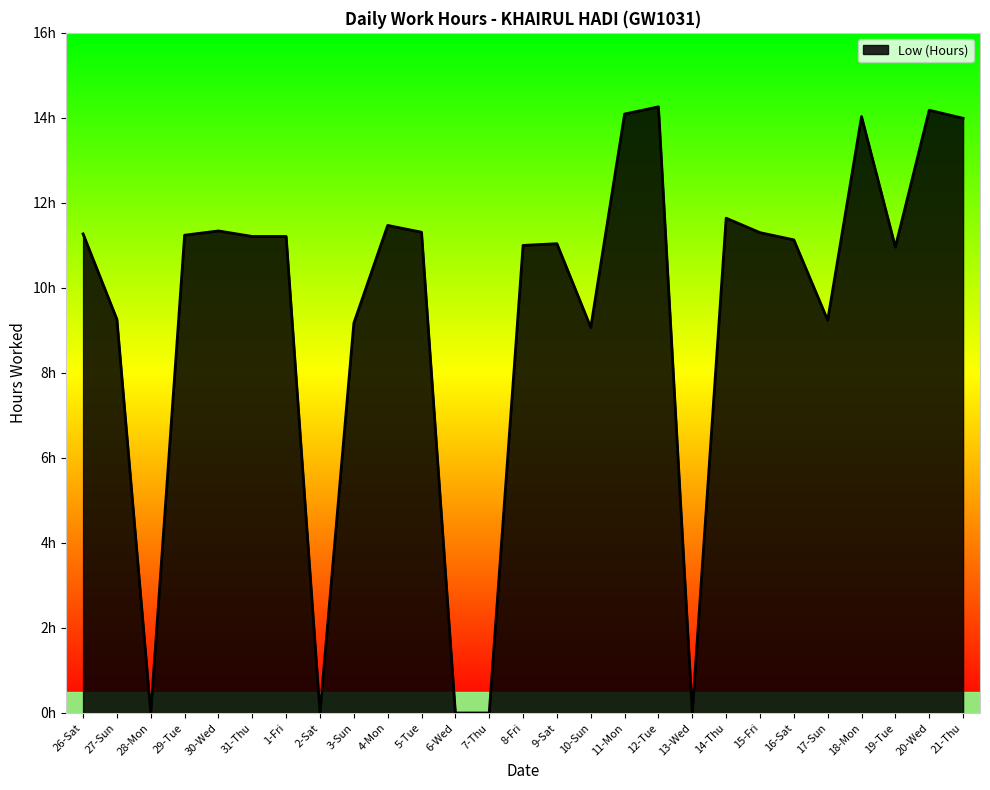

Where is the data nearest to the value 7?

10-Sun